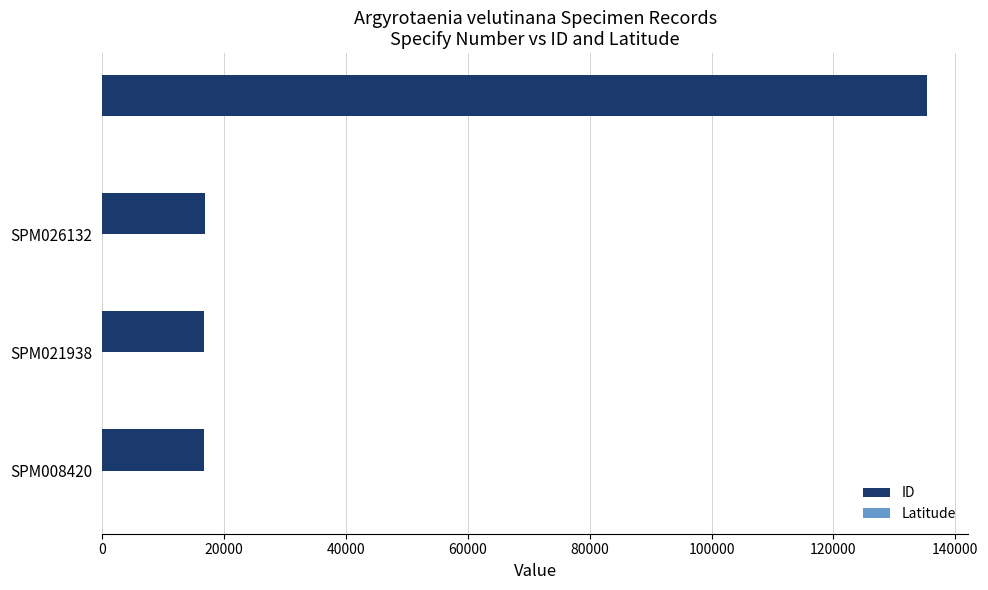

Which series has the largest total across all categories?

ID